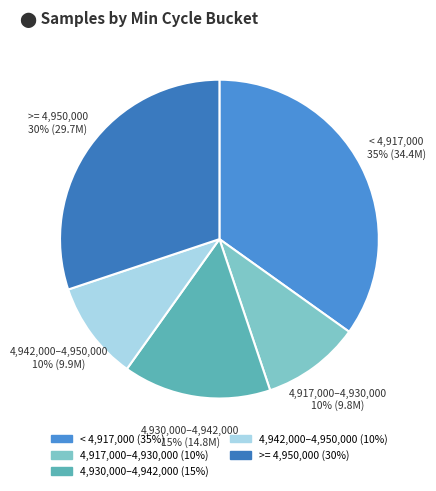

Does any single category account for the majority?

No